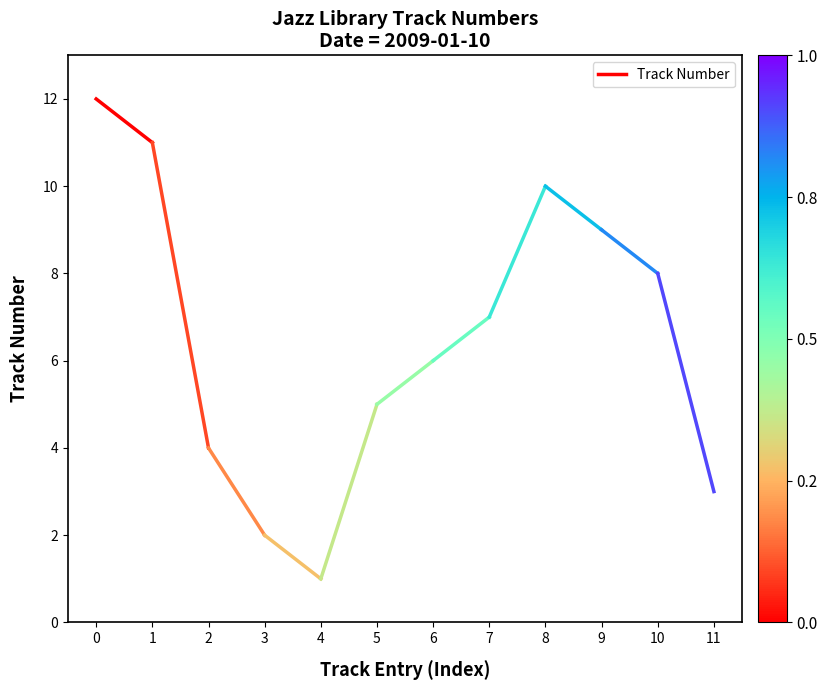

Count the number of data series in this chart.

1